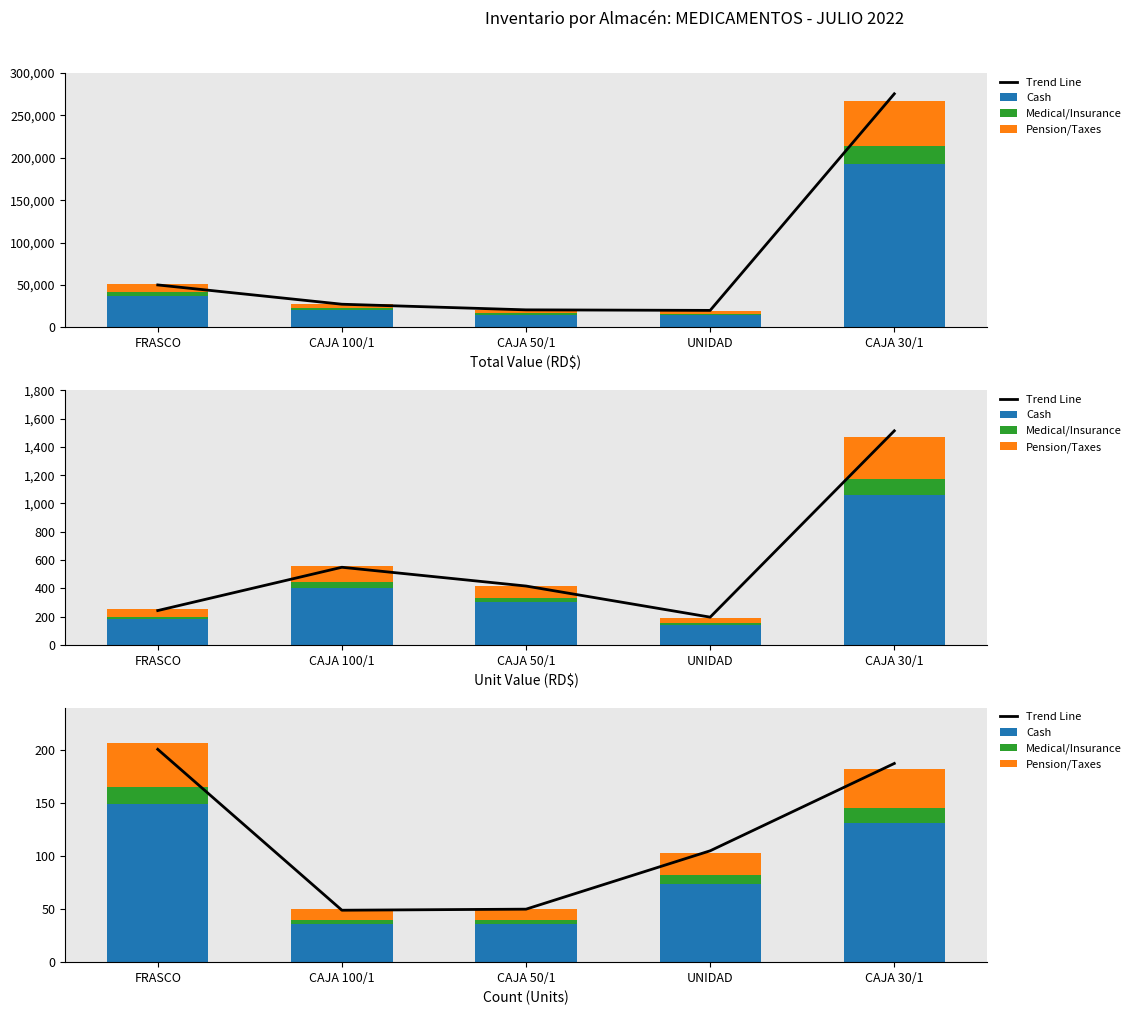

True or false: Cash has a value of 39.4 at UNIDAD.

False